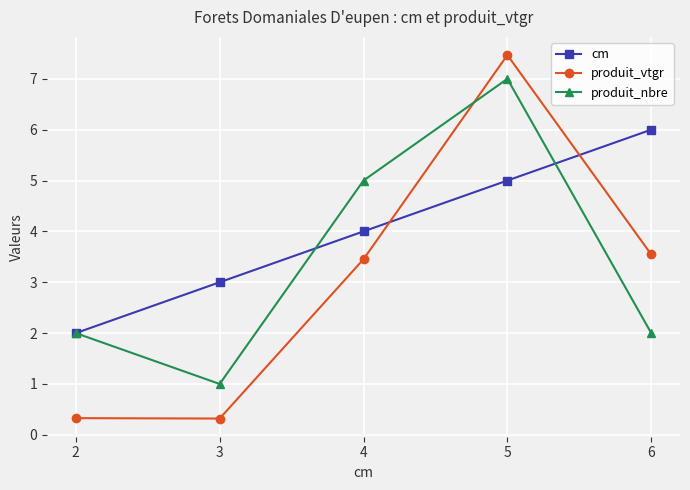

How many distinct data groups are displayed?

3